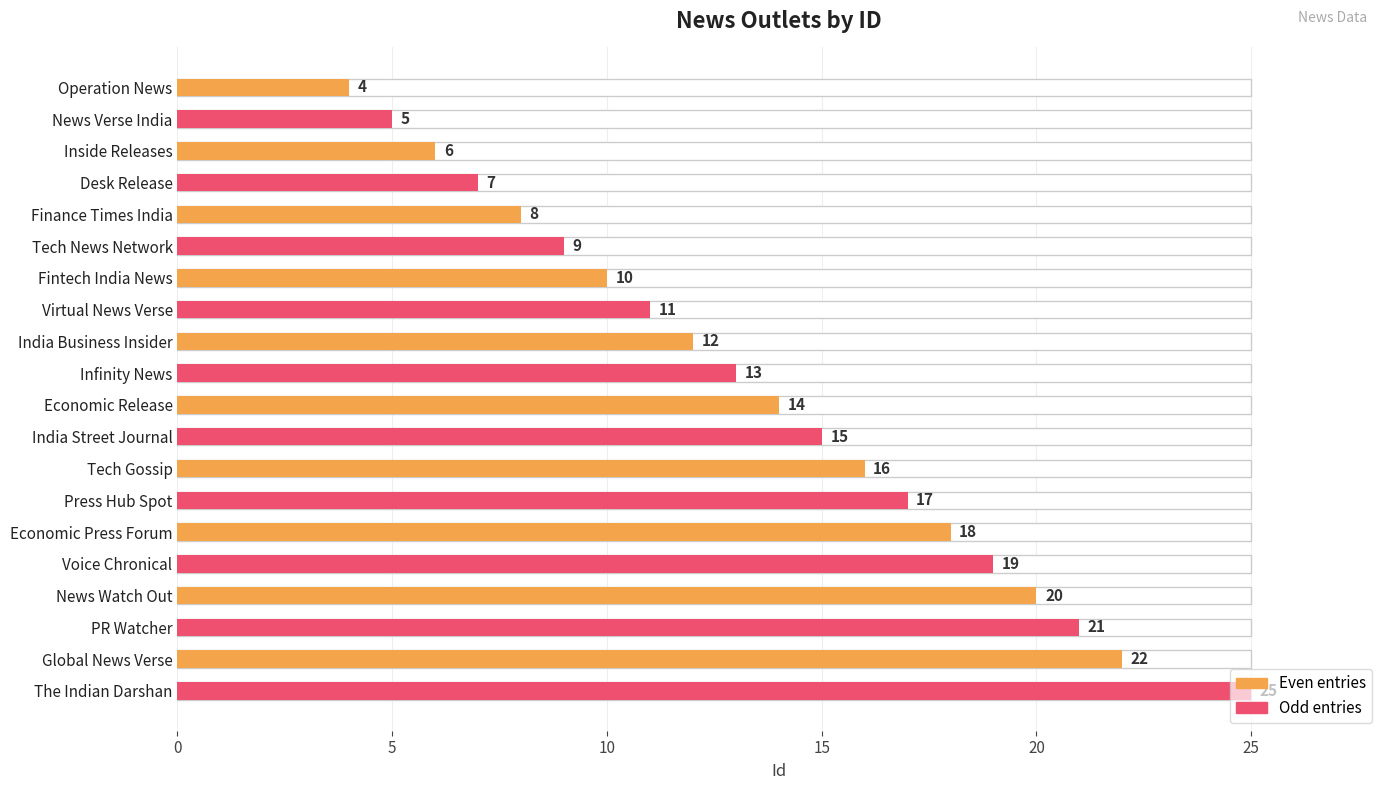

How many categories are shown in the chart?

20